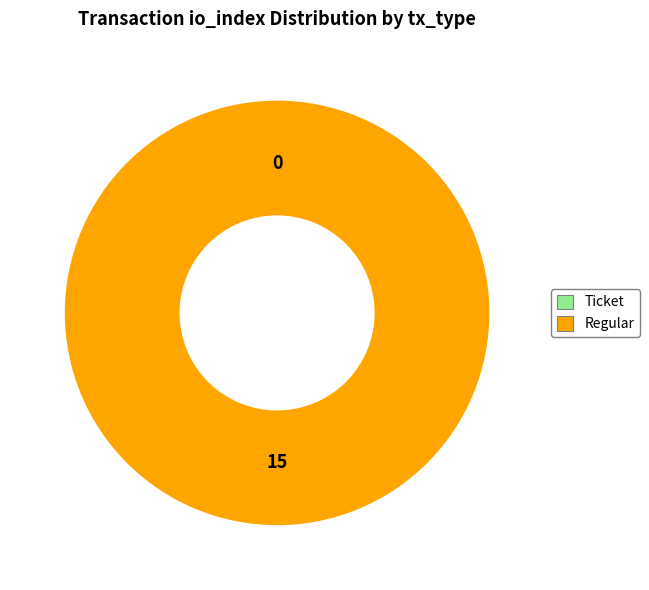

Is Ticket (io_index=0) the majority of the pie?

No